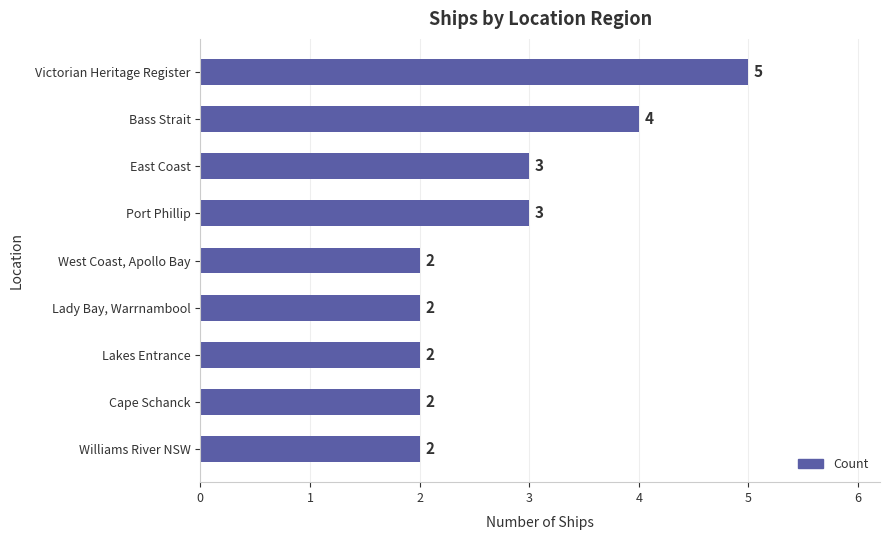

What is the label of the 6th bar from the bottom?

Port Phillip